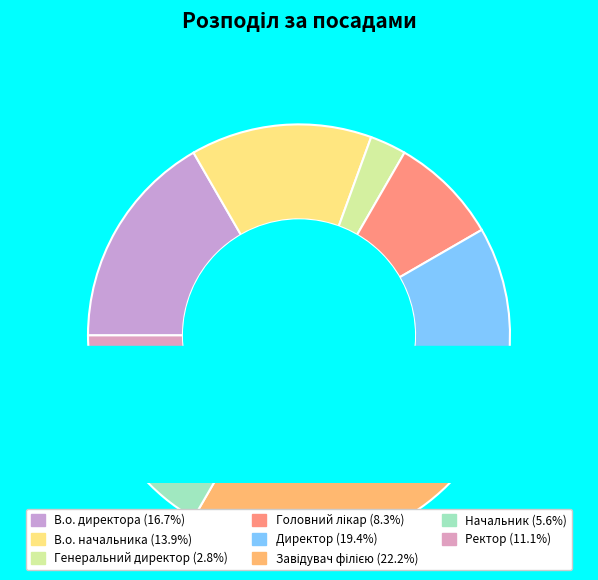

How many segments does this pie chart have?

8